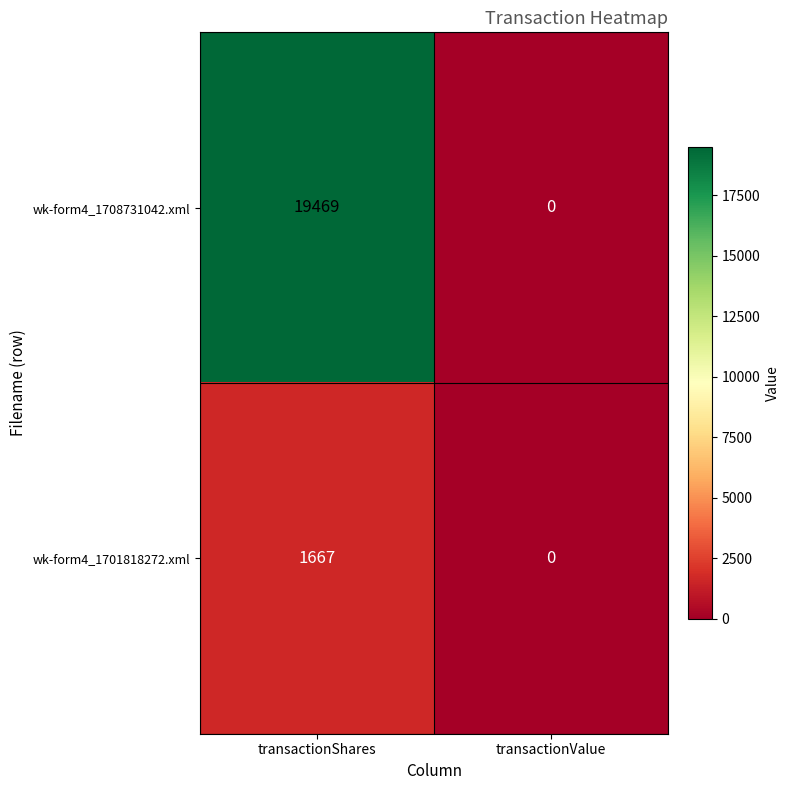

What is the approximate value of wk-form4_1708731042.xml at transactionShares, to the nearest 10?

19470